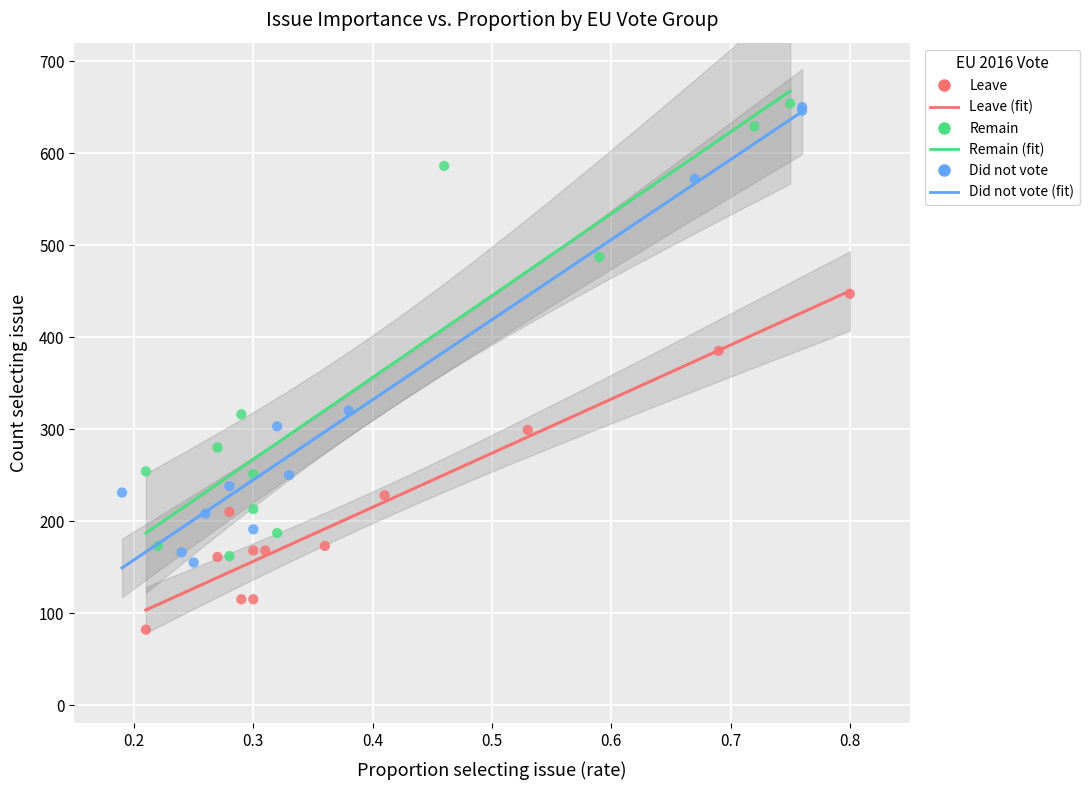

Which series contains the lowest Y value?

Leave